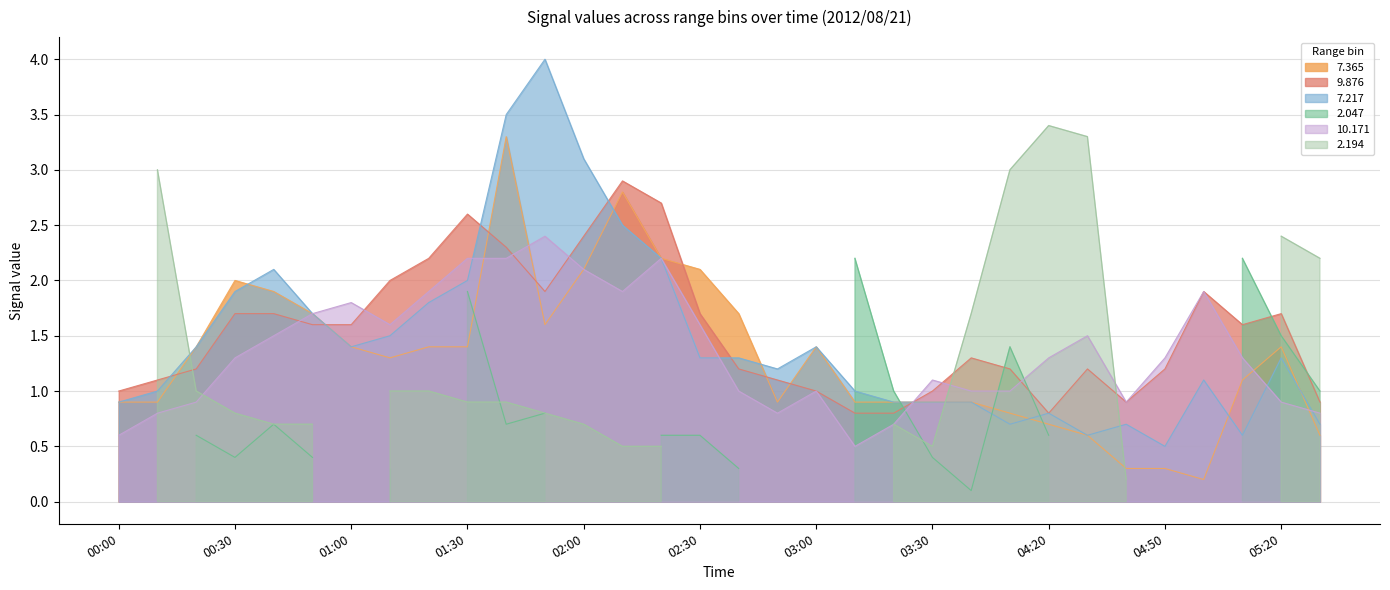

Where do 9.876 and 10.171 first cross each other?

2012/08/21 00:40 and 2012/08/21 00:50